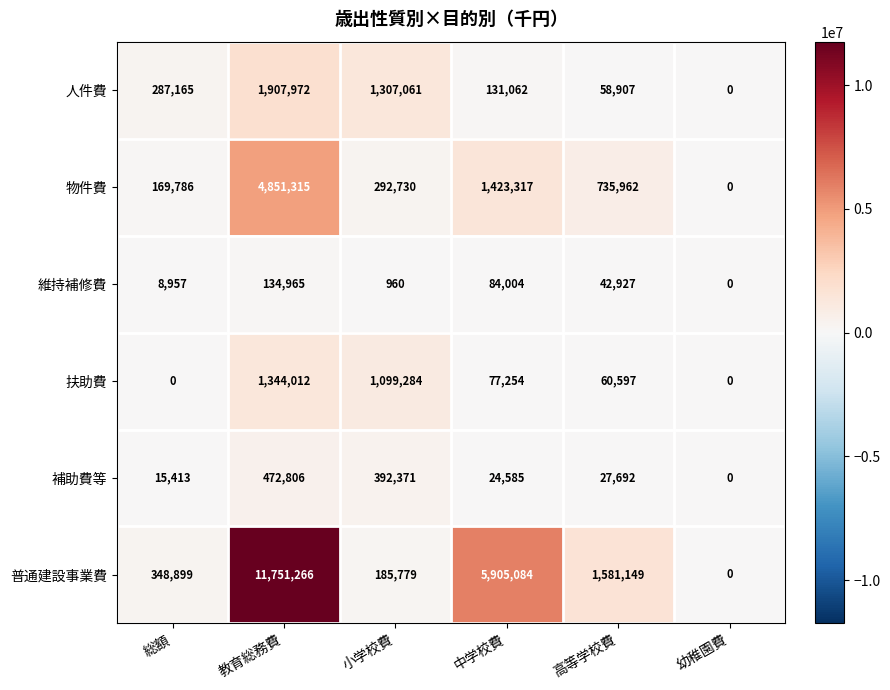

Which series has the largest range (max minus min)?

普通建設事業費